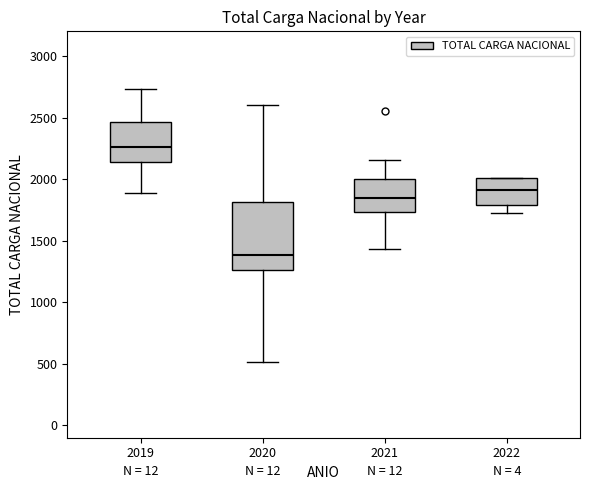

Where does the upper whisker of the box at x = 2021 end on the y-axis? The values are not printed on the chart, so give them approximately, as read against the axis.

2150